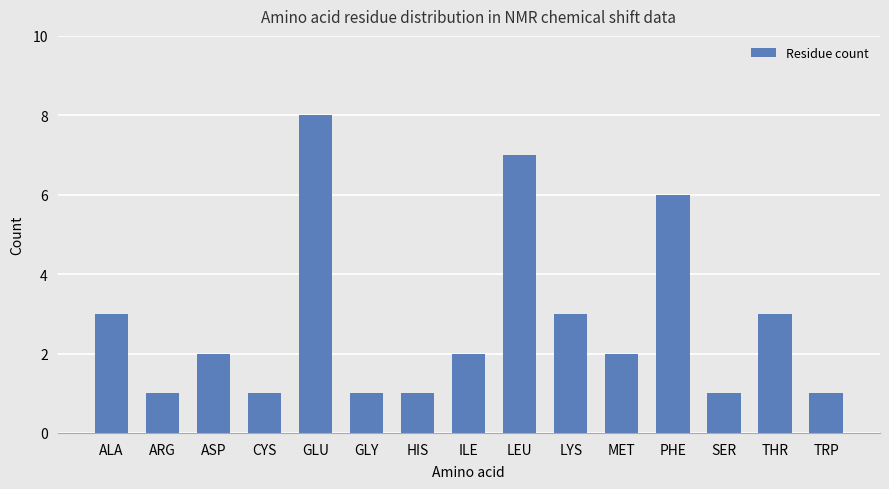

What is the sum of all values?

42